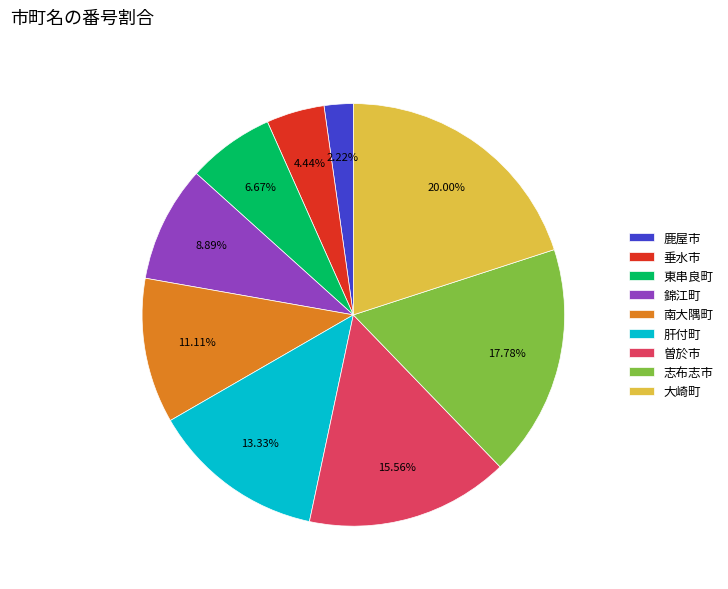

Rank the categories by value from lowest to highest.

鹿屋市, 垂水市, 東串良町, 錦江町, 南大隅町, 肝付町, 曽於市, 志布志市, 大崎町